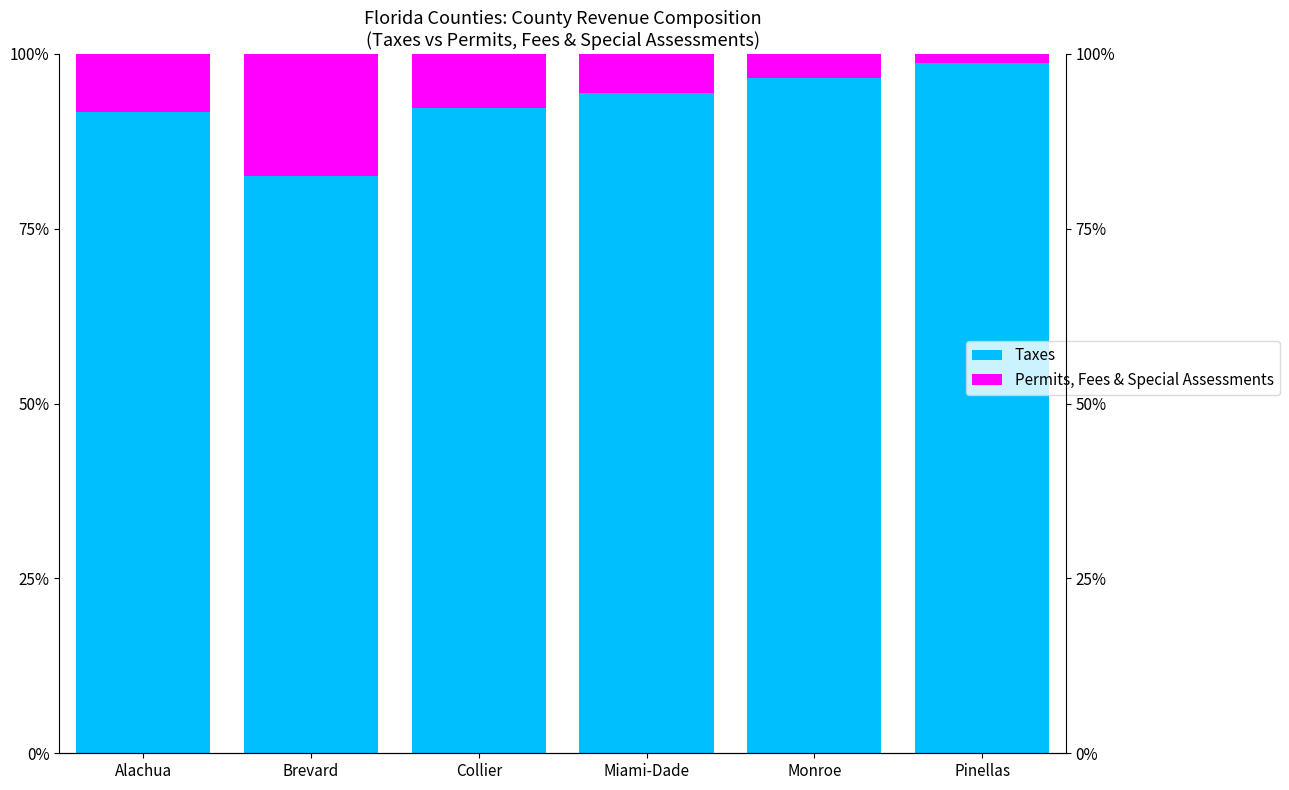

How many bars are there in total?

12